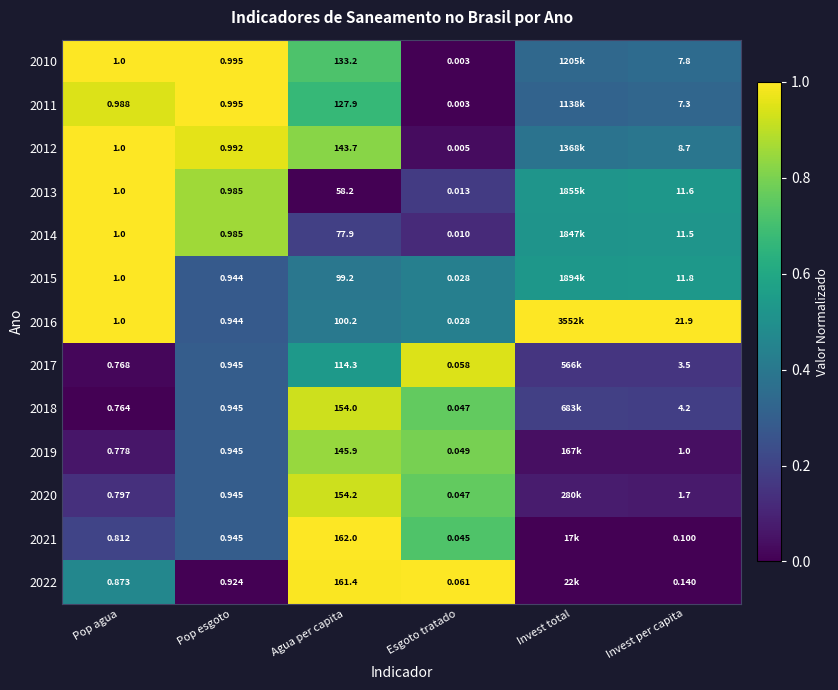

Is the value of 2015 at Invest per capita greater than the value of 2020 at Pop agua?

Yes